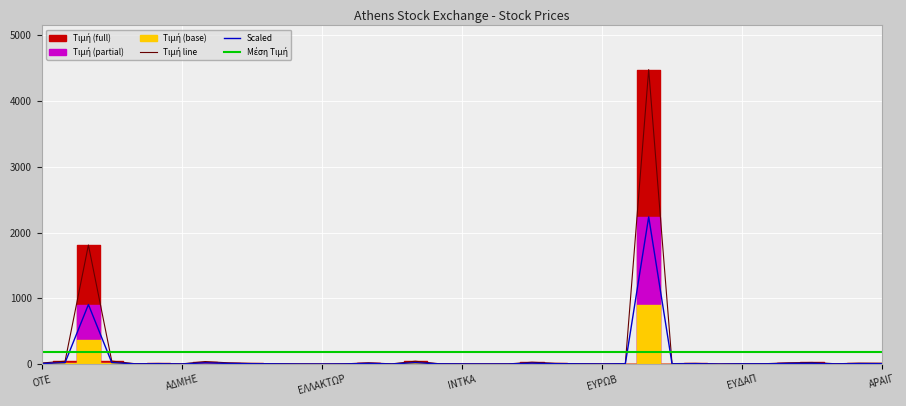

Is it true that Τιμή equals 49.6 at TITC?

False